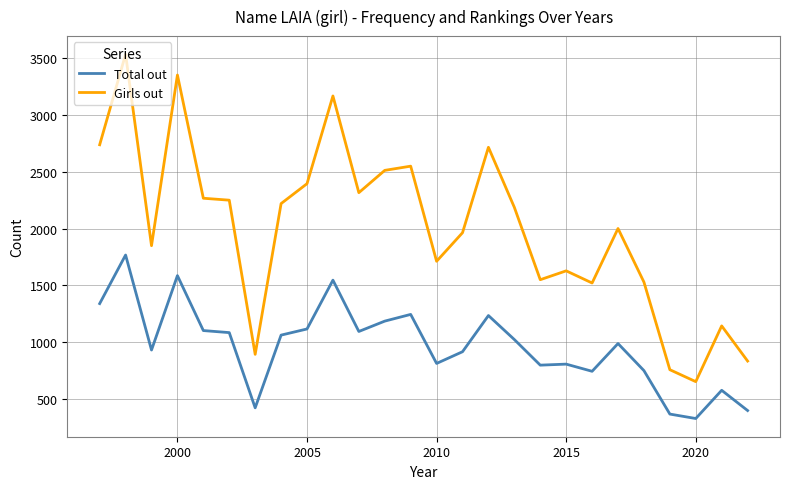

True or false: Total out and Girls out cross at least once.

False